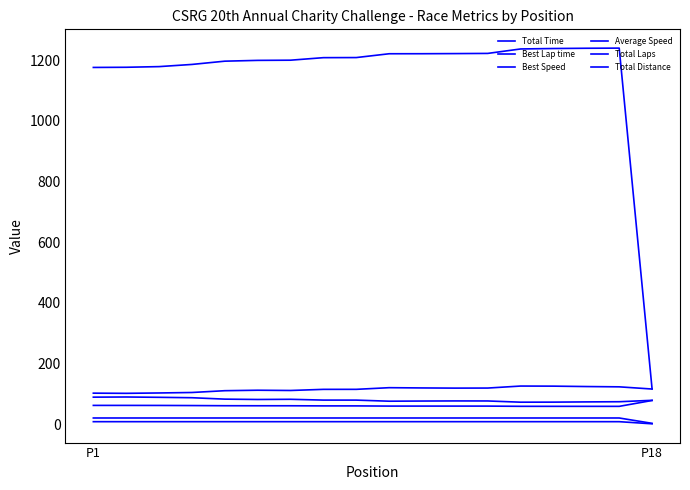

How many lines are shown in the chart?

6